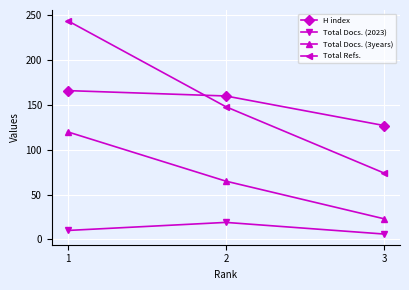

What is the spread (max minus min) of values at 1?

234